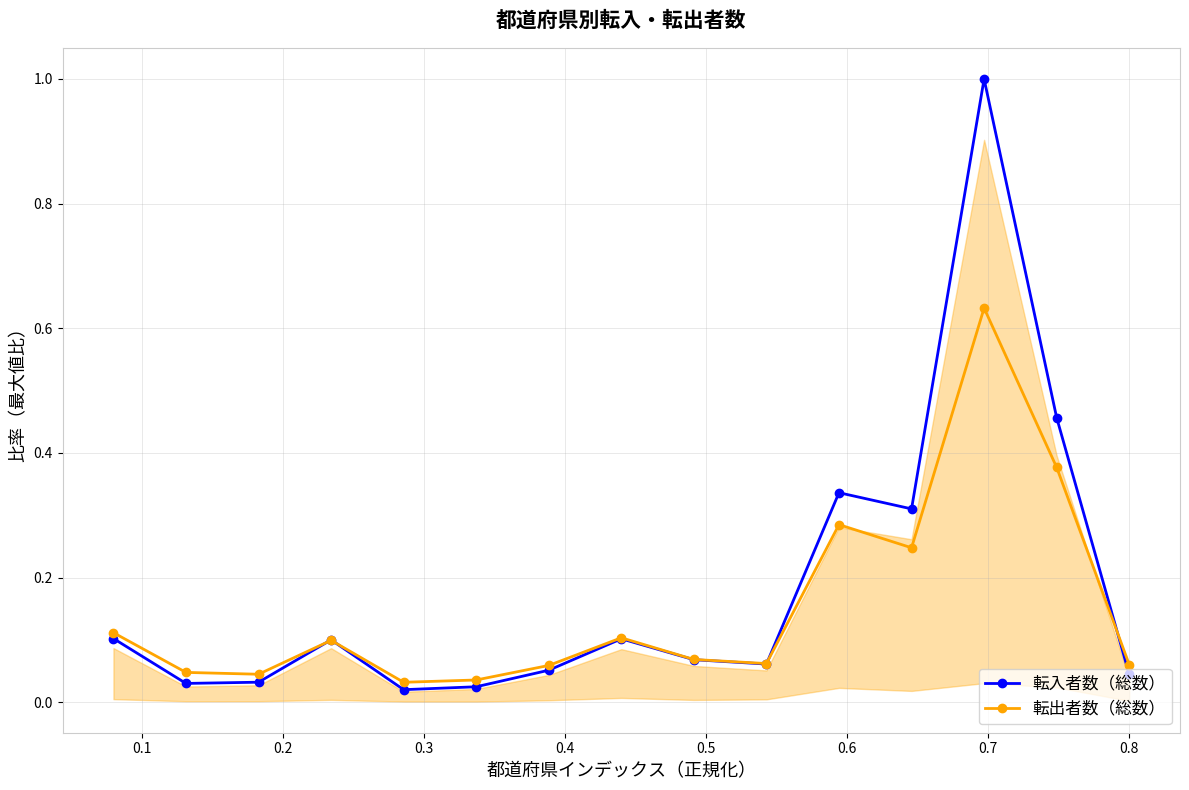

What is the difference between the maximum and minimum values in the 転出者数（総数） series?

0.6